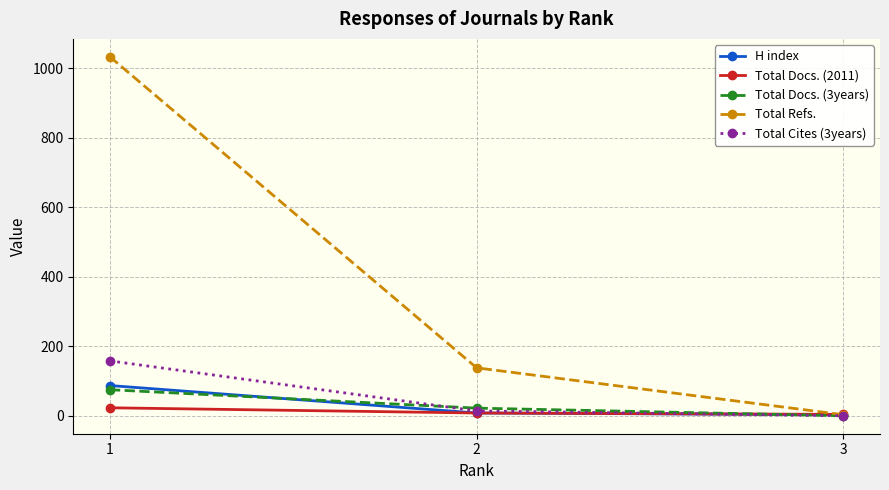

How many positive values does the Total Docs. (3years) series have?

2